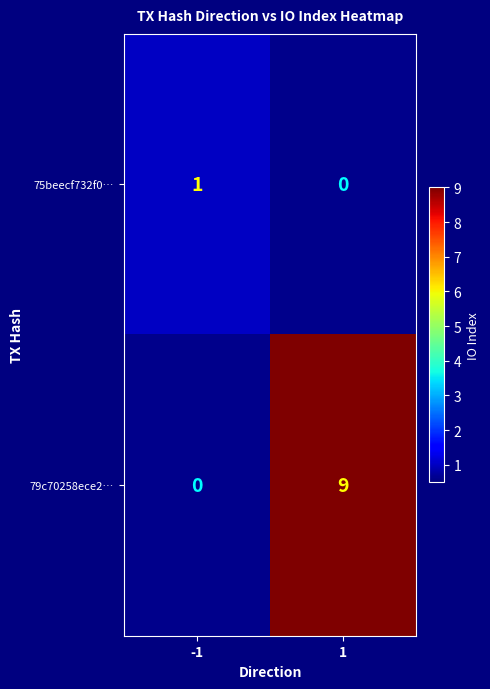

Which series has the largest total across all categories?

79c70258ece2…